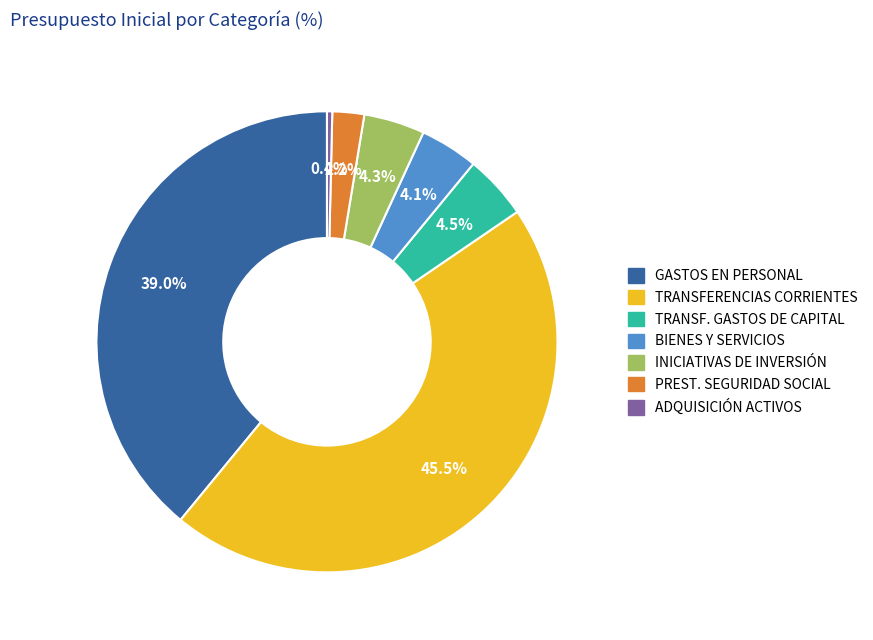

What portion of the pie excludes INICIATIVAS DE INVERSIÓN?

95.7%